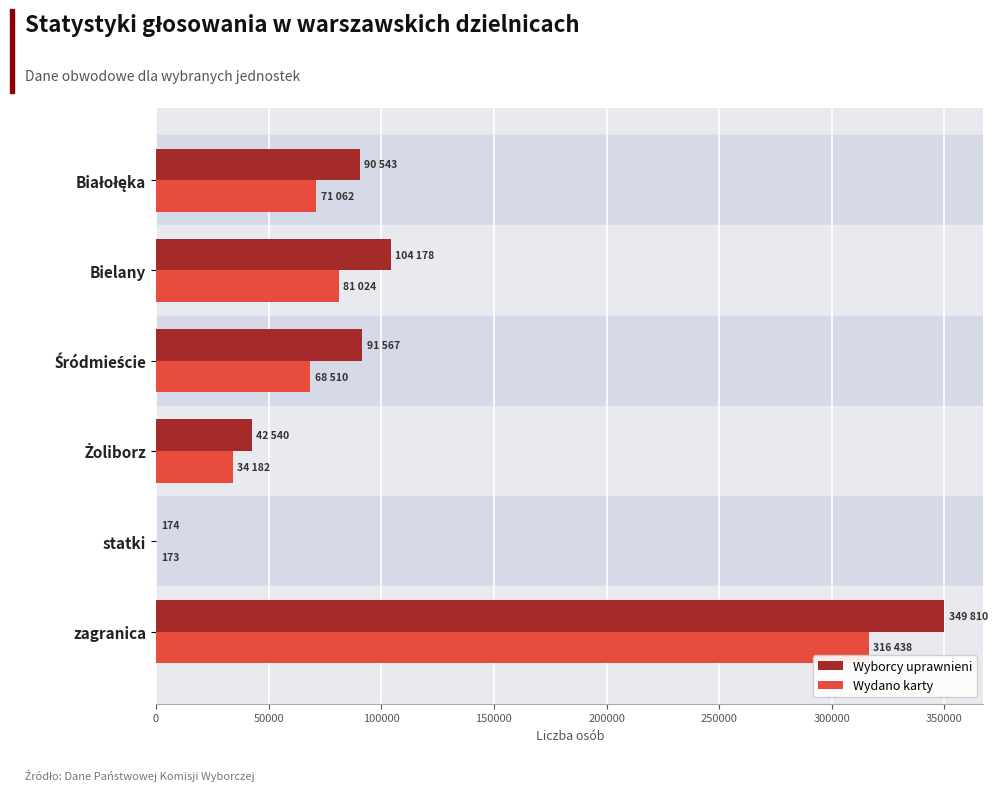

What is the maximum value shown in the chart?

349810